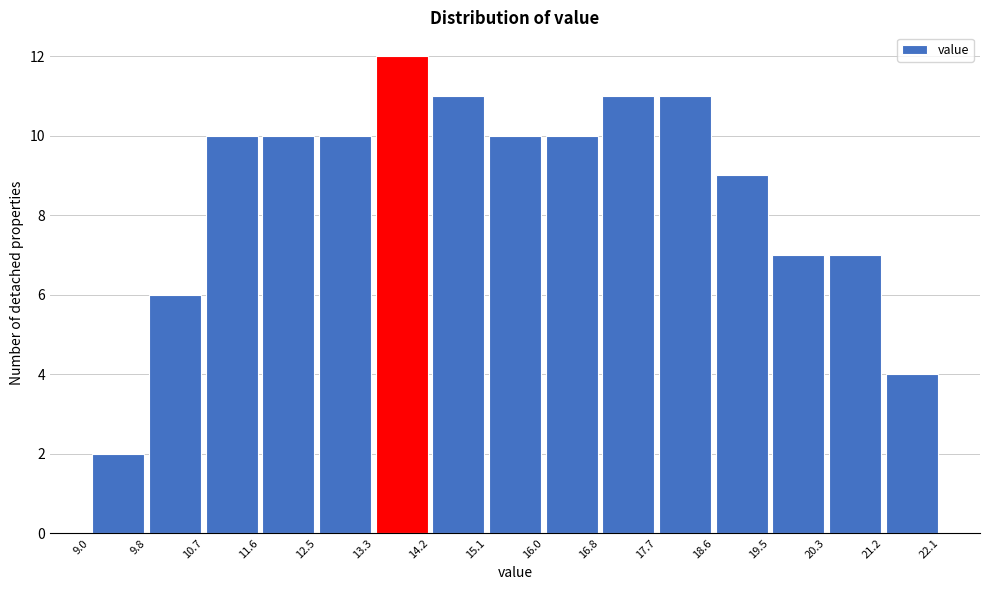

How tall is the bar that spans 14.2 to 15.1 on the x-axis? The values are not printed on the chart, so give them approximately, as read against the axis.

11